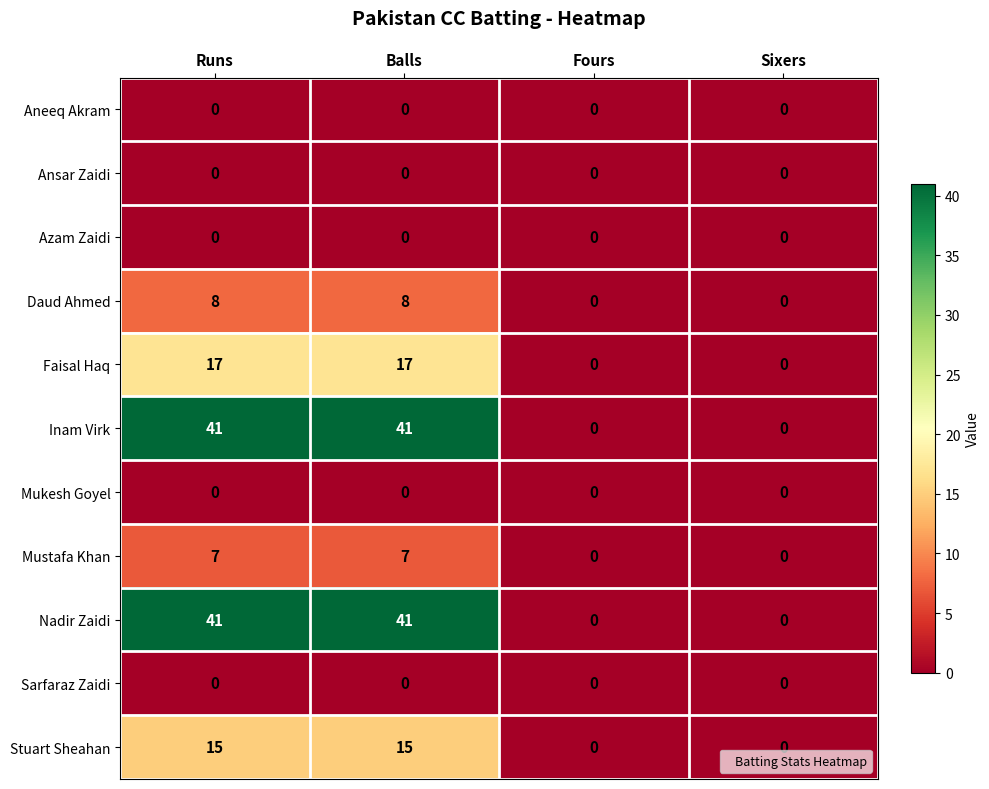

At how many categories does at least one series exceed 40?

2